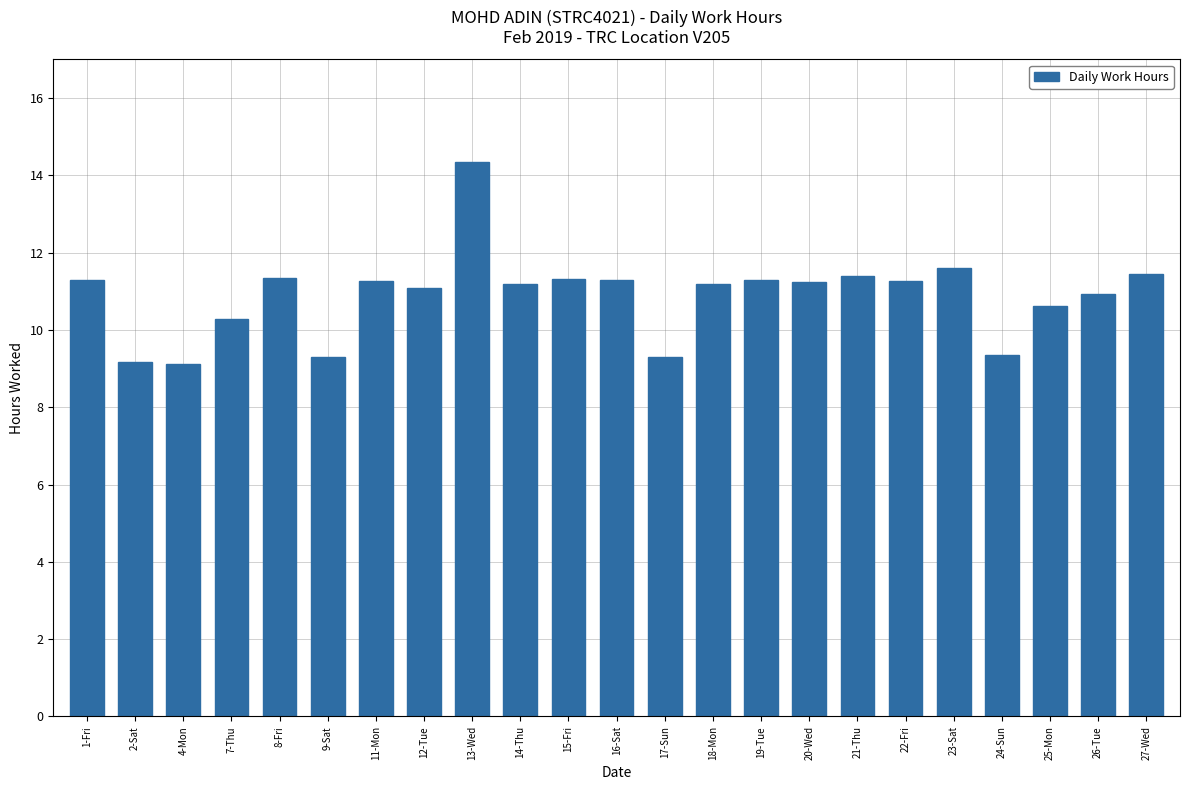

What is the label of the 13th bar from the right?

15-Fri